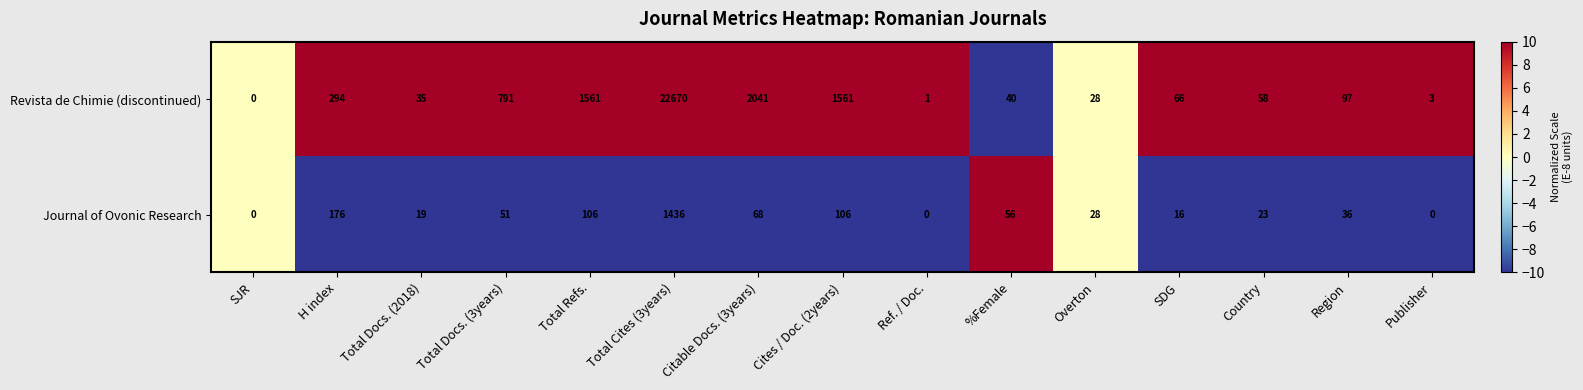

What is the sum of all Revista de Chimie (discontinued) values?

29246